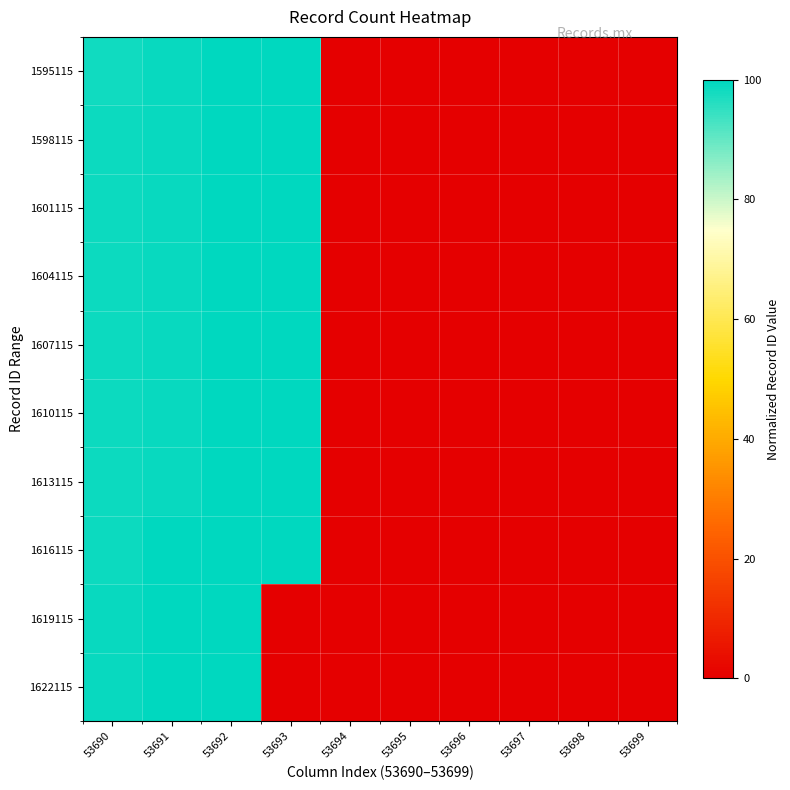

Reading left to right, extract all data points from this chart.

1595115: 53690=98.2	53691=99.1	53692=99.9	53693=100.0	53694=0.0	53695=0.0	53696=0.0	53697=0.0	53698=0.0	53699=0.0
1598115: 53690=98.6	53691=99.1	53692=99.9	53693=100.0	53694=0.0	53695=0.0	53696=0.0	53697=0.0	53698=0.0	53699=0.0
1601115: 53690=98.7	53691=99.2	53692=99.9	53693=100.0	53694=0.0	53695=0.0	53696=0.0	53697=0.0	53698=0.0	53699=0.0
1604115: 53690=98.7	53691=99.2	53692=100.0	53693=100.0	53694=0.0	53695=0.0	53696=0.0	53697=0.0	53698=0.0	53699=0.0
1607115: 53690=98.7	53691=99.2	53692=100.0	53693=100.0	53694=0.0	53695=0.0	53696=0.0	53697=0.0	53698=0.0	53699=0.0
1610115: 53690=98.8	53691=99.2	53692=100.0	53693=100.0	53694=0.0	53695=0.0	53696=0.0	53697=0.0	53698=0.0	53699=0.0
1613115: 53690=98.8	53691=99.2	53692=100.0	53693=100.0	53694=0.0	53695=0.0	53696=0.0	53697=0.0	53698=0.0	53699=0.0
1616115: 53690=98.8	53691=99.9	53692=100.0	53693=100.0	53694=0.0	53695=0.0	53696=0.0	53697=0.0	53698=0.0	53699=0.0
1619115: 53690=99.0	53691=99.9	53692=100.0	53693=0.0	53694=0.0	53695=0.0	53696=0.0	53697=0.0	53698=0.0	53699=0.0
1622115: 53690=99.0	53691=99.9	53692=100.0	53693=0.0	53694=0.0	53695=0.0	53696=0.0	53697=0.0	53698=0.0	53699=0.0